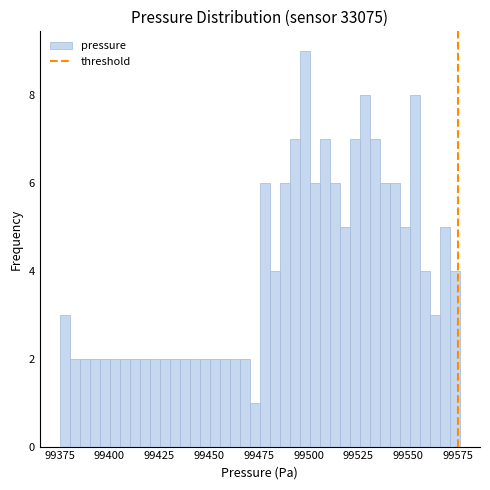

Around what value on the x-axis is the tallest bar? Give the approximate position of its centre, as read against the axis.

99500